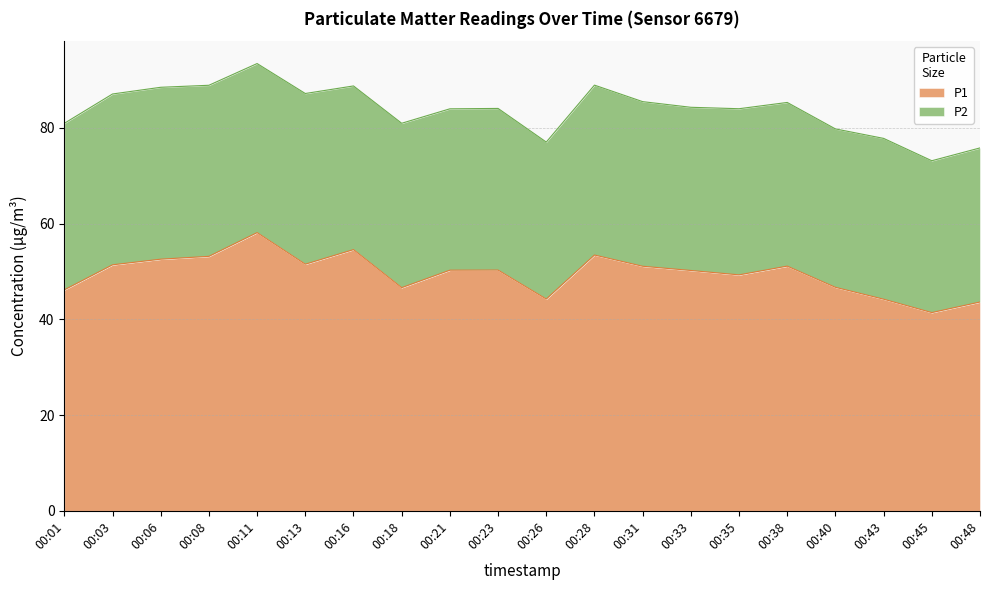

At which label does the data first exceed 50?

00:03